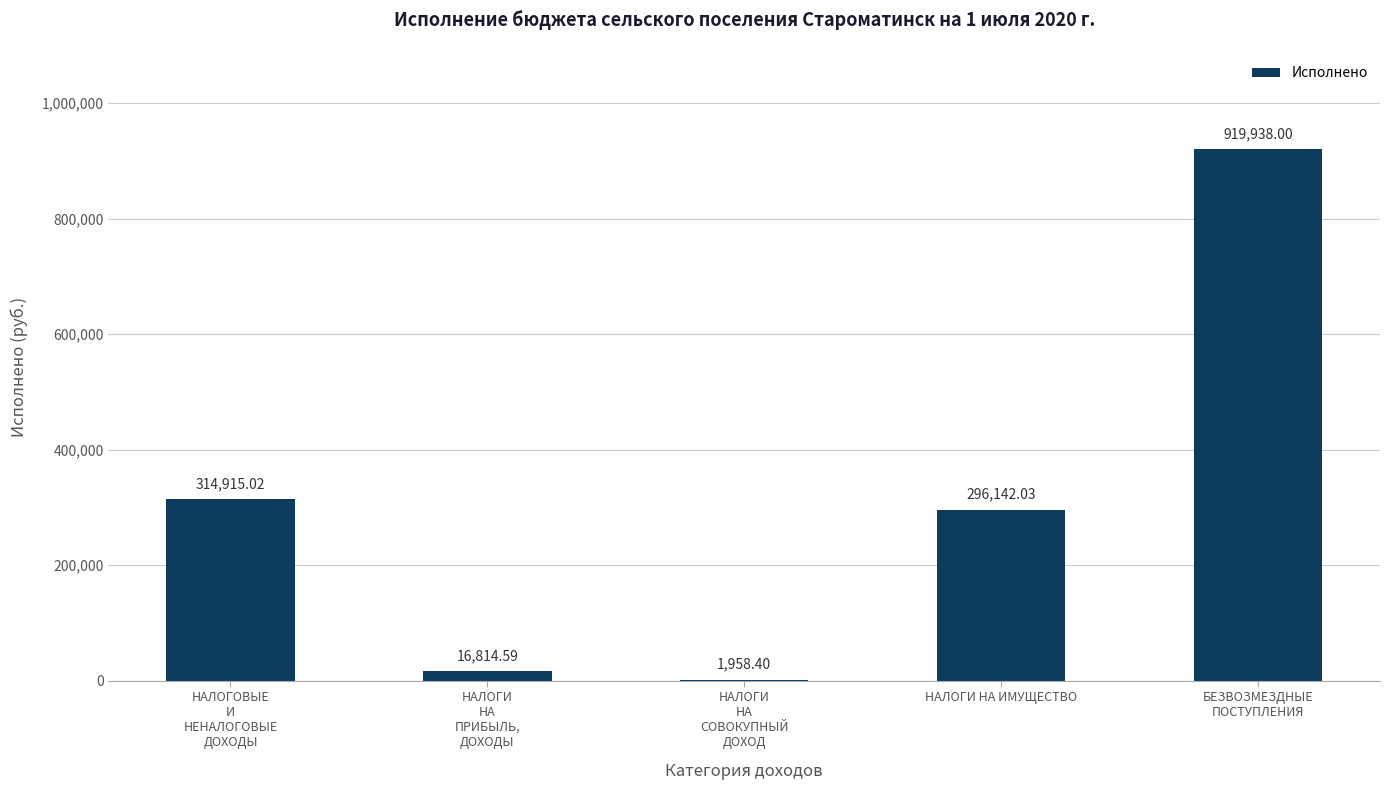

What is the sum of all values?

1549768.0